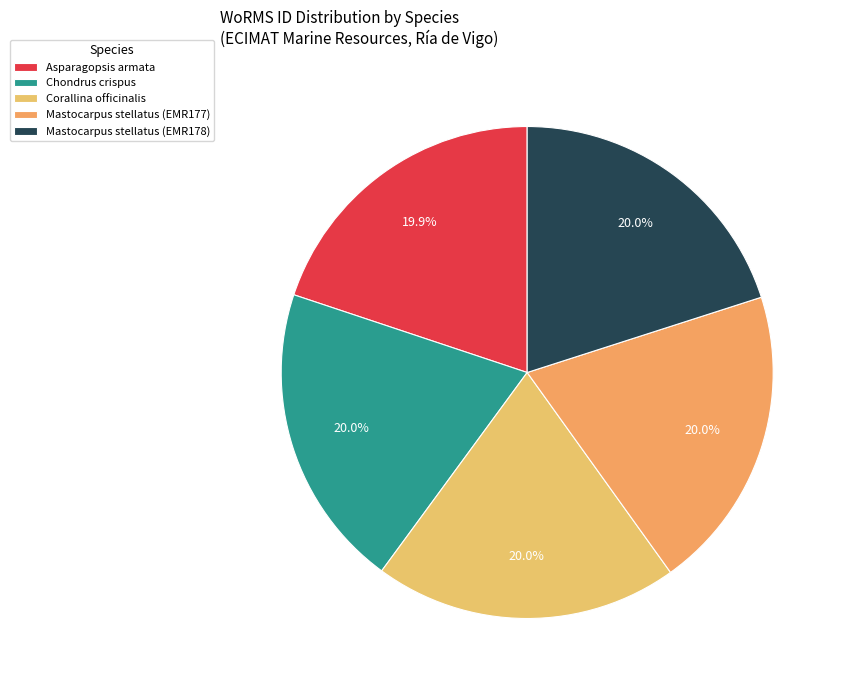

Does any single category account for the majority?

No